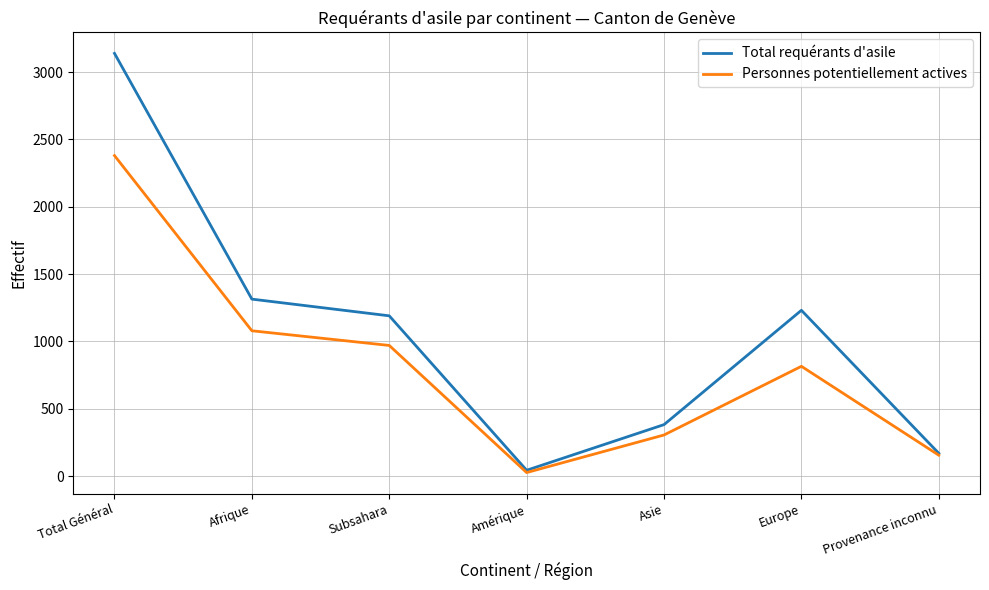

Rank the series by their maximum value, from lowest to highest.

Personnes potentiellement actives, Total requérants d'asile